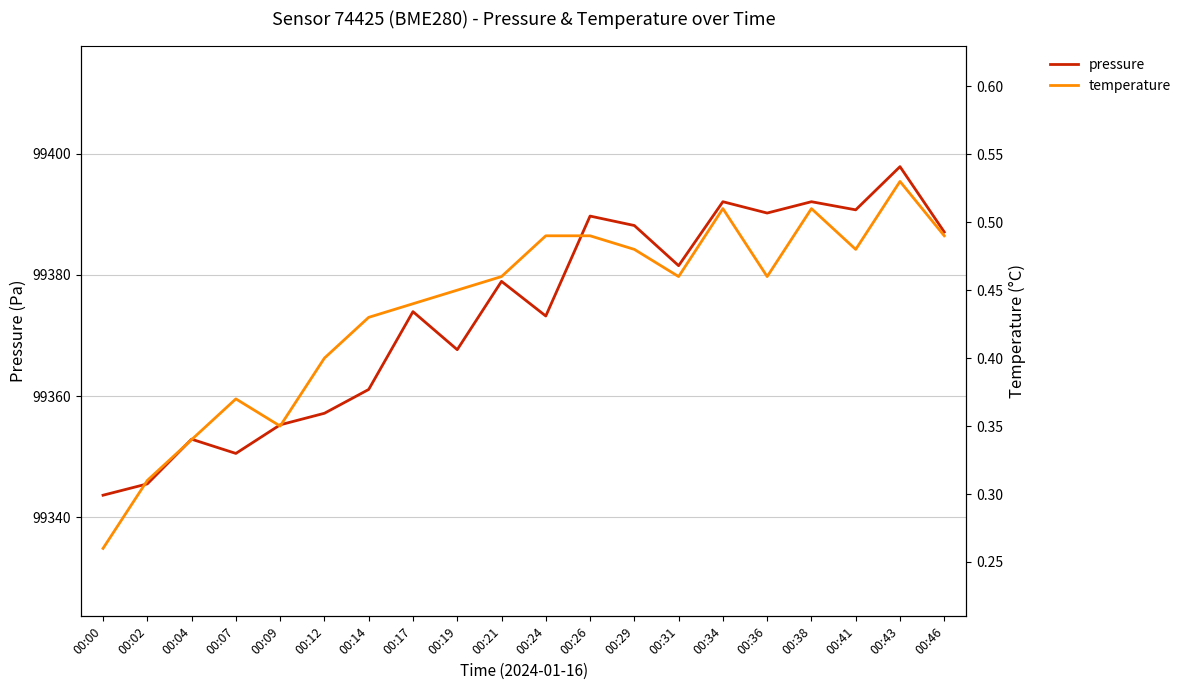

What is the value of the pressure point at the 4th from the left?

99350.5